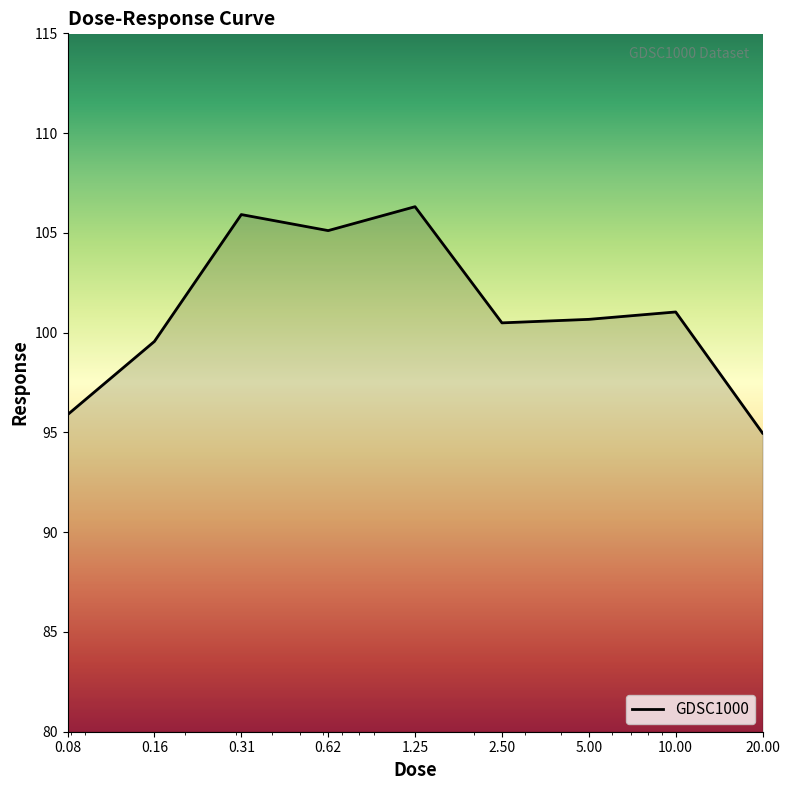

What is the minimum value shown in the chart?

95.0